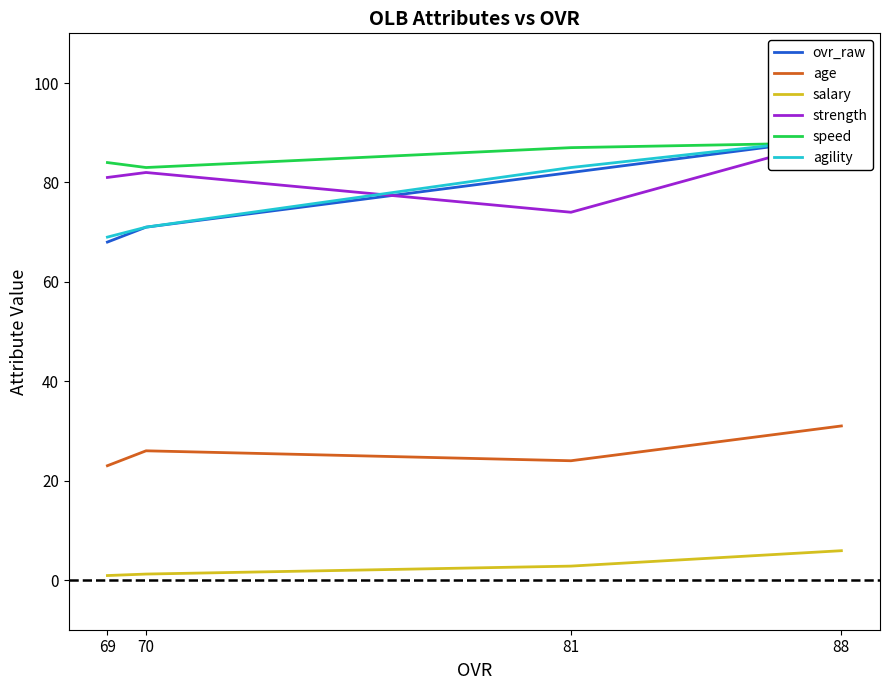

What is the difference between the maximum and minimum values in the strength series?

15.0